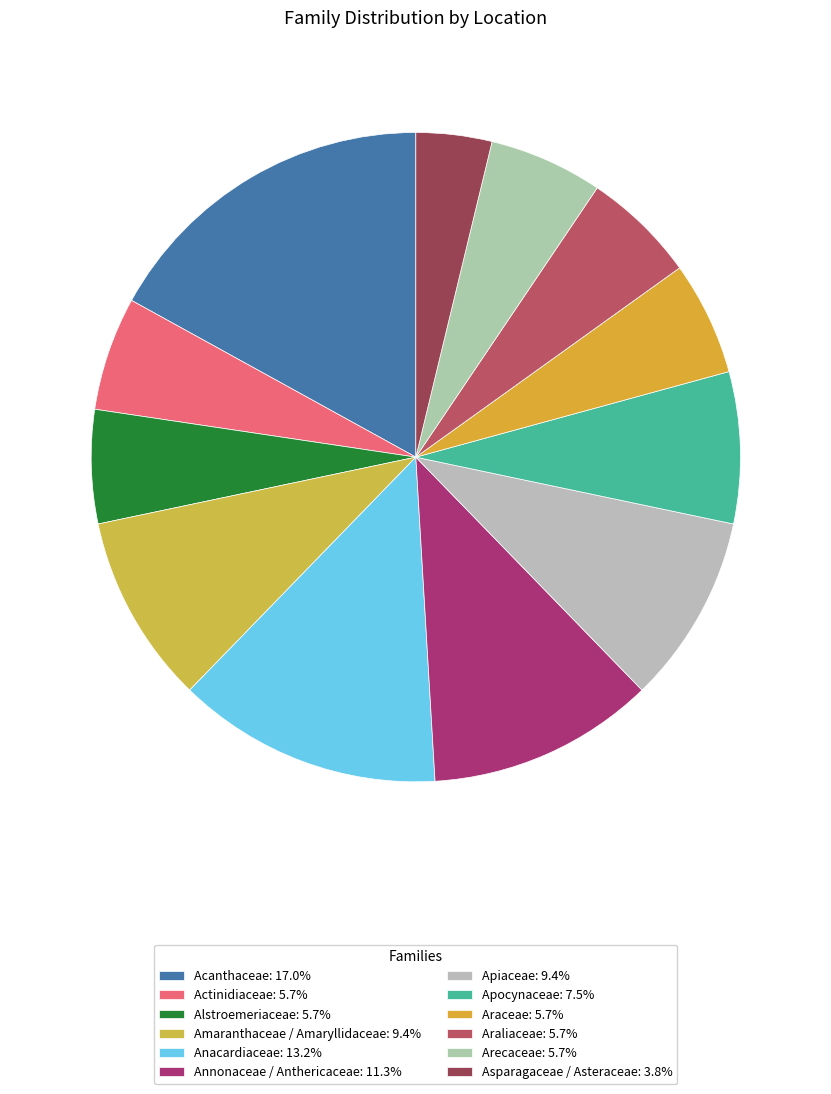

What is the largest slice in the pie chart?

Acanthaceae